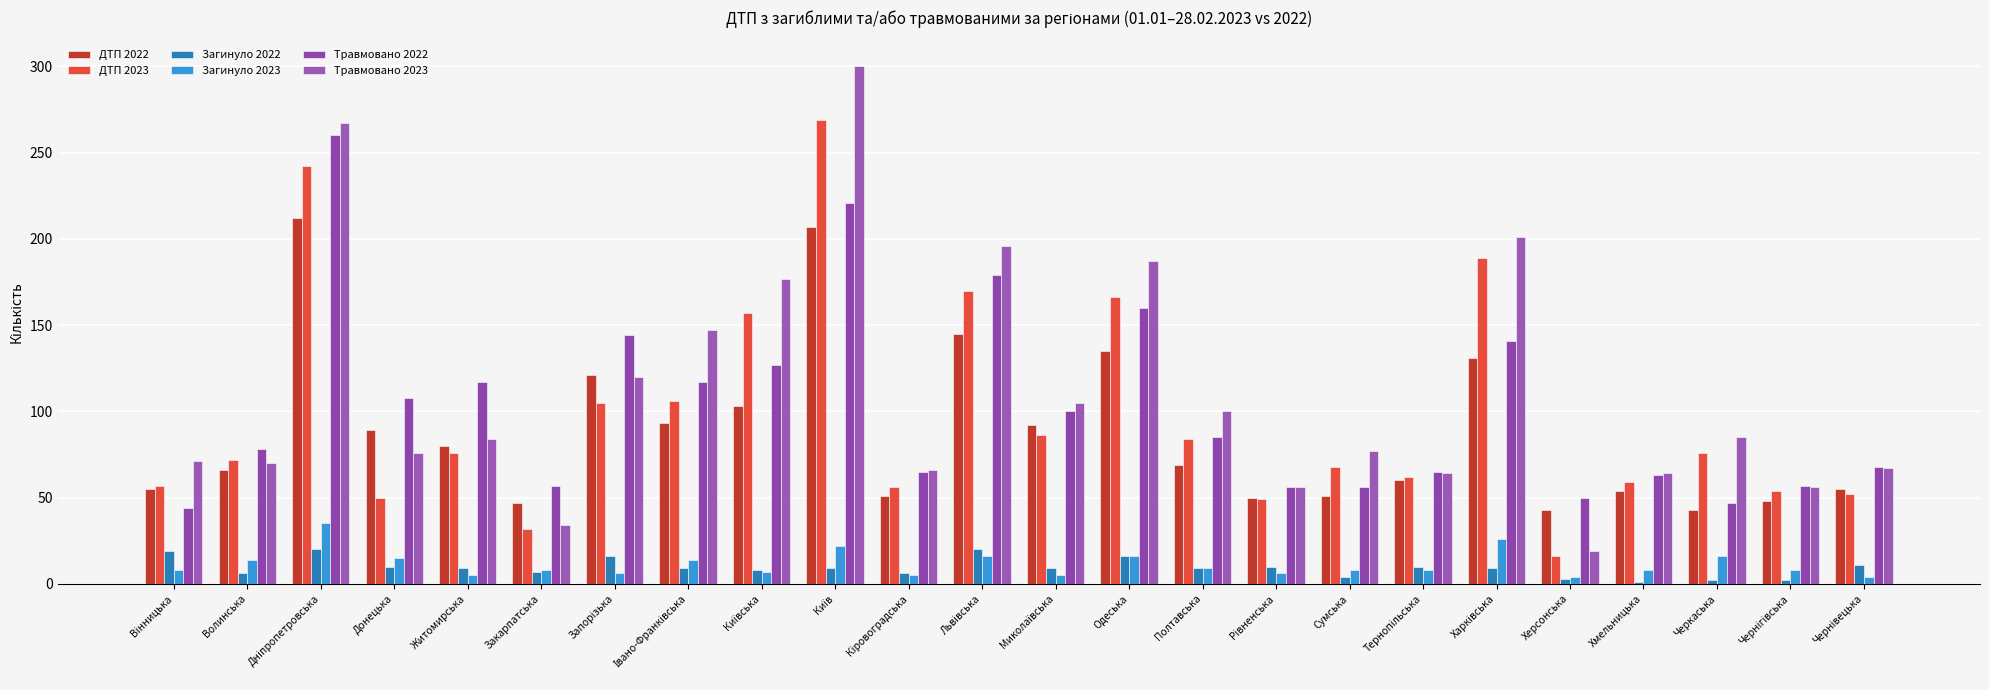

At which label is ДТП 2022 closest to 127?

Харківська